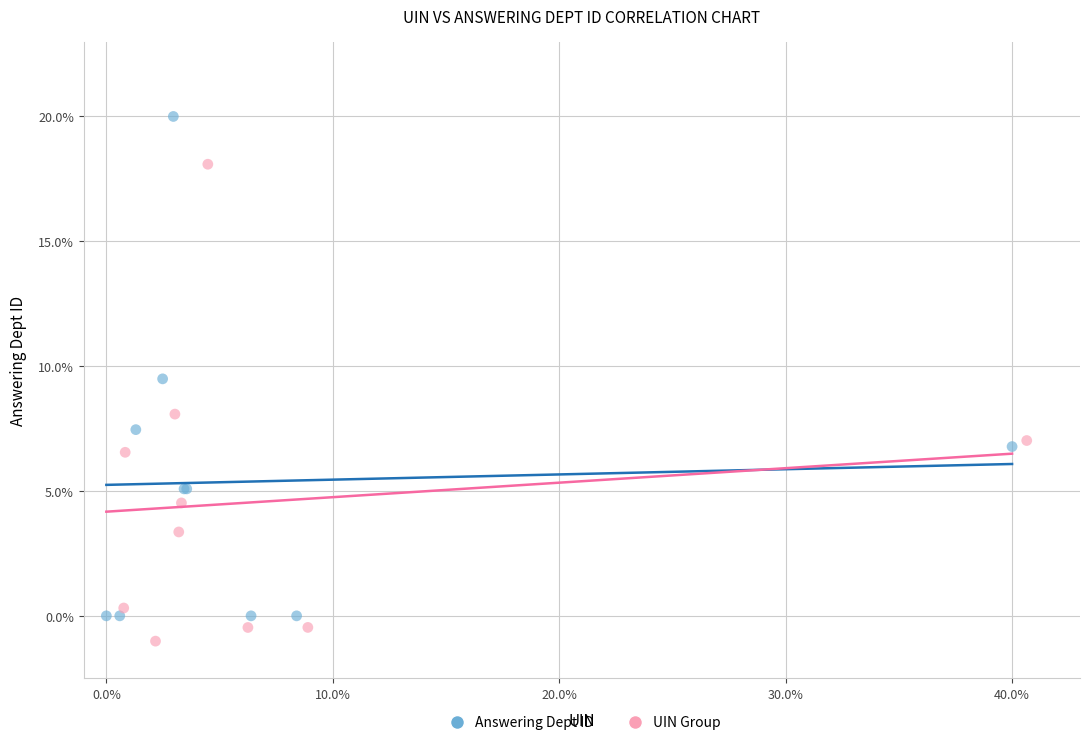

What are all the series names shown in the legend?

Answering Dept ID, UIN Group